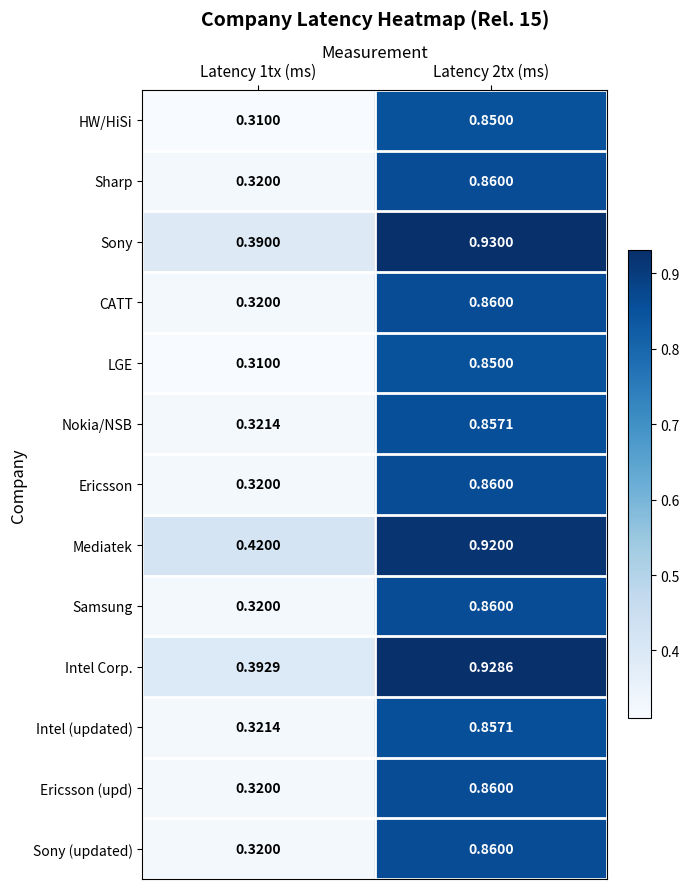

Which series has the largest total across all categories?

Mediatek